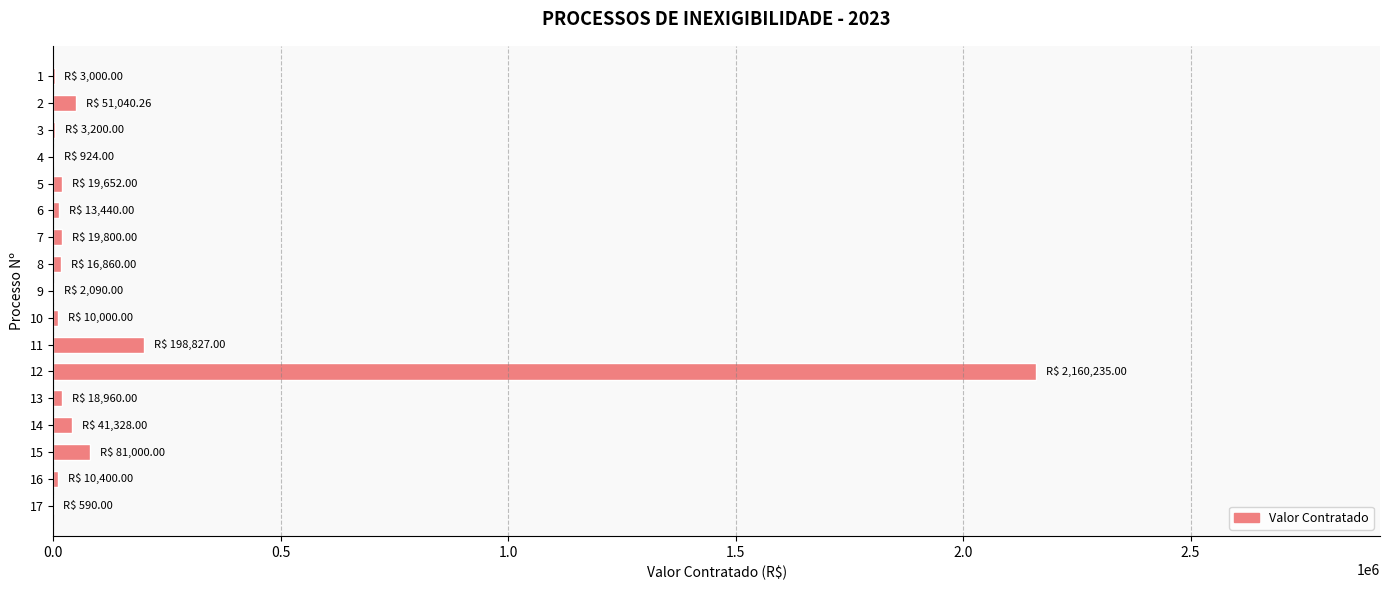

What is the greatest value displayed?

2160235.0